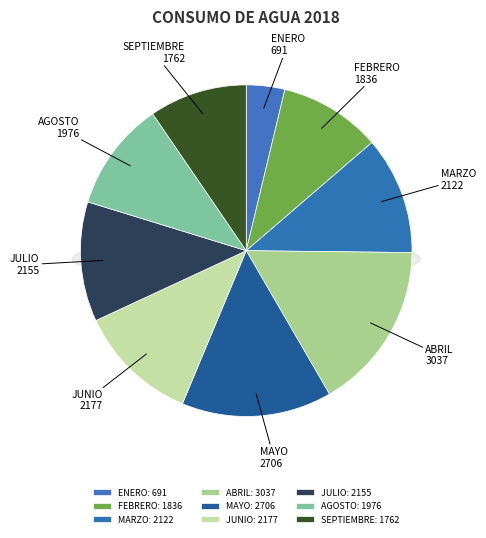

What percentage is the MAYO slice, to the nearest percent?

15%